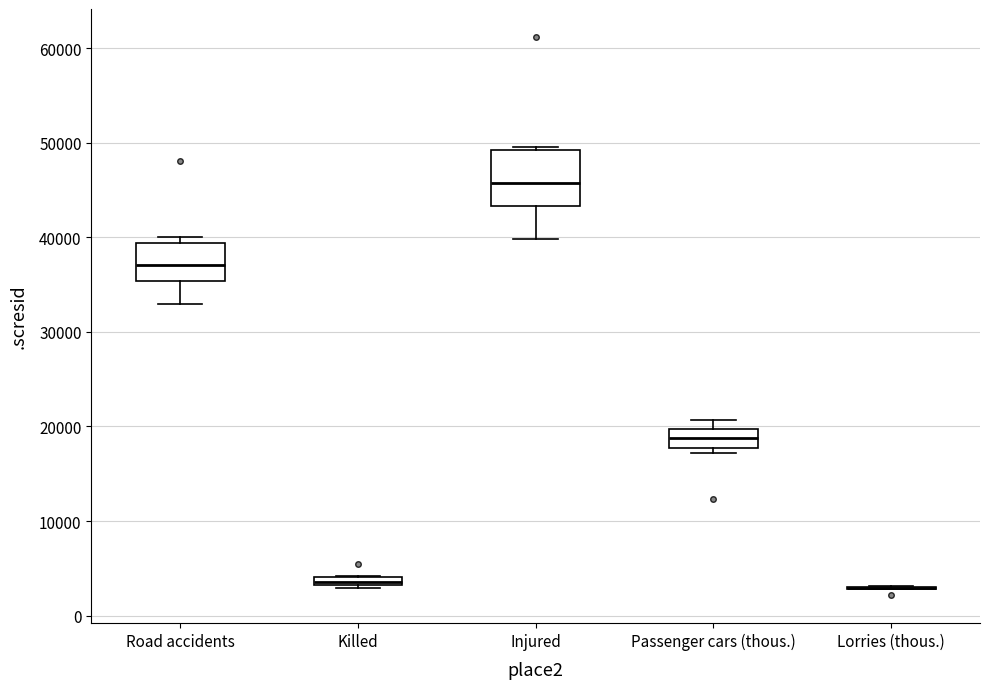

Comparing the boxes themselves (not the whiskers), which one is the tallest?

Injured